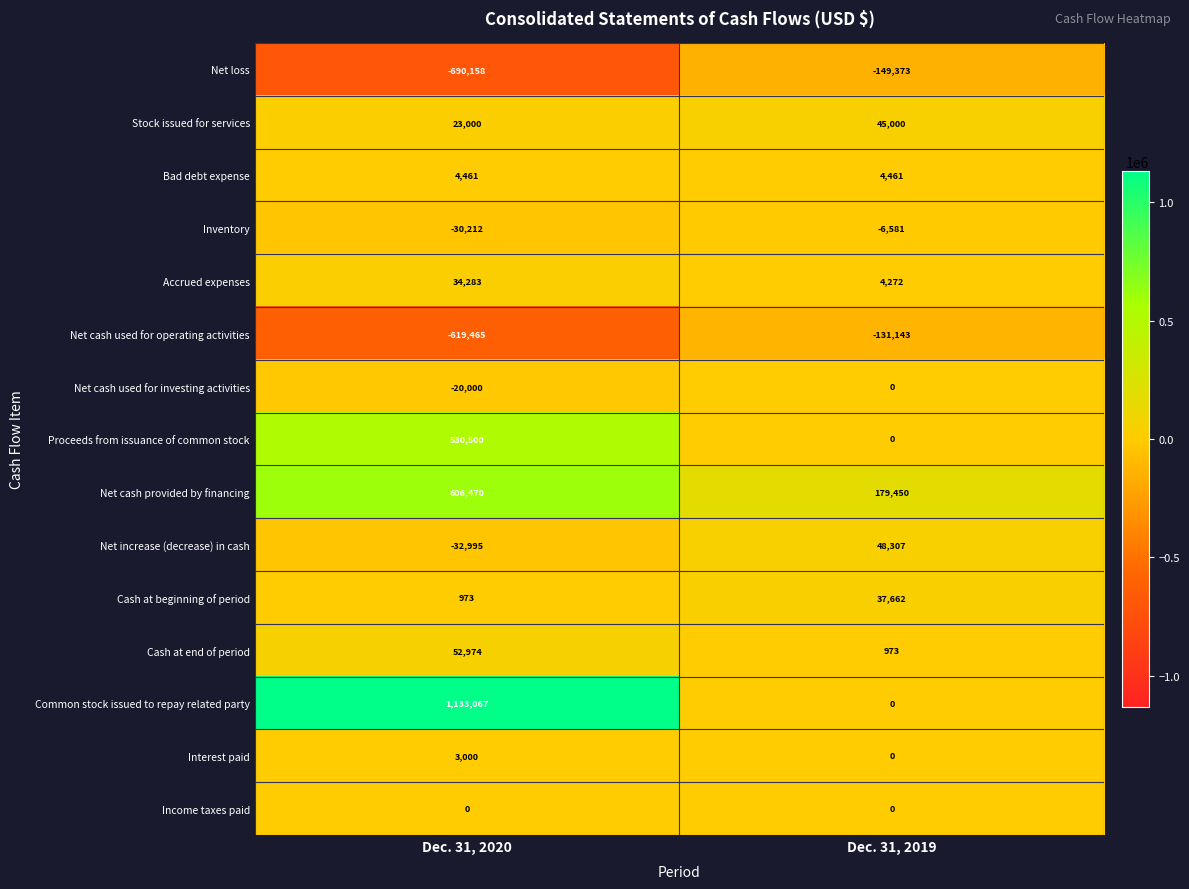

What is the spread (max minus min) of values at Dec. 31, 2020?

1823225